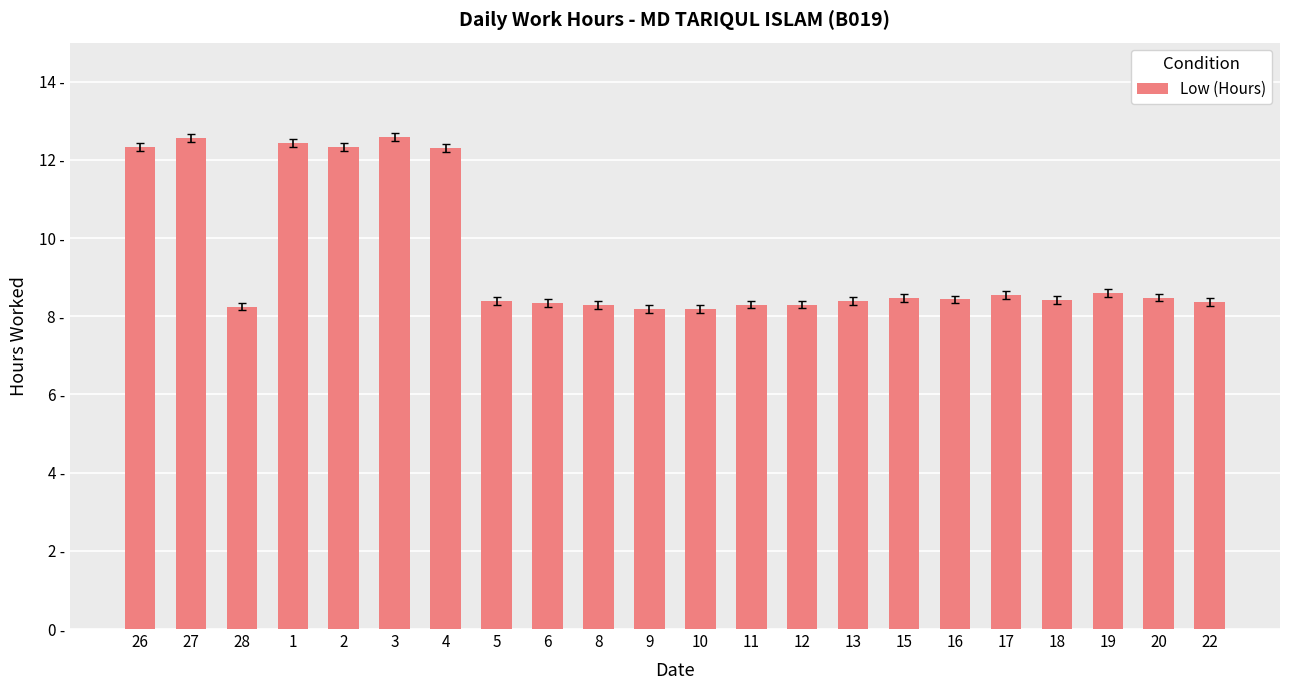

What is the sum of all values?

208.5